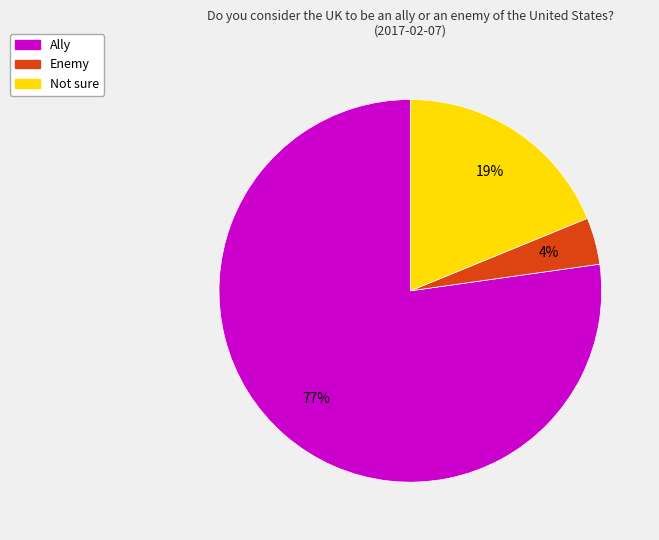

How many slices are in this pie chart?

3